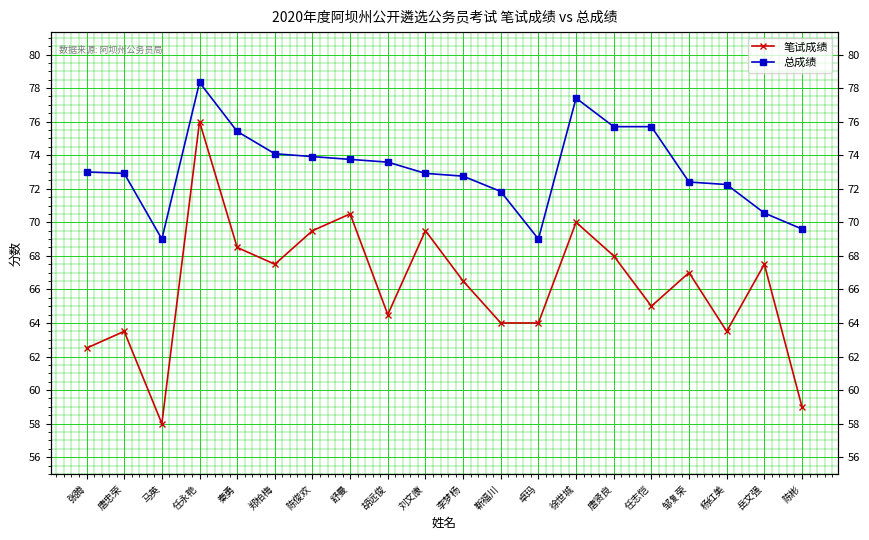

Which category has the highest value across all series?

任永艳